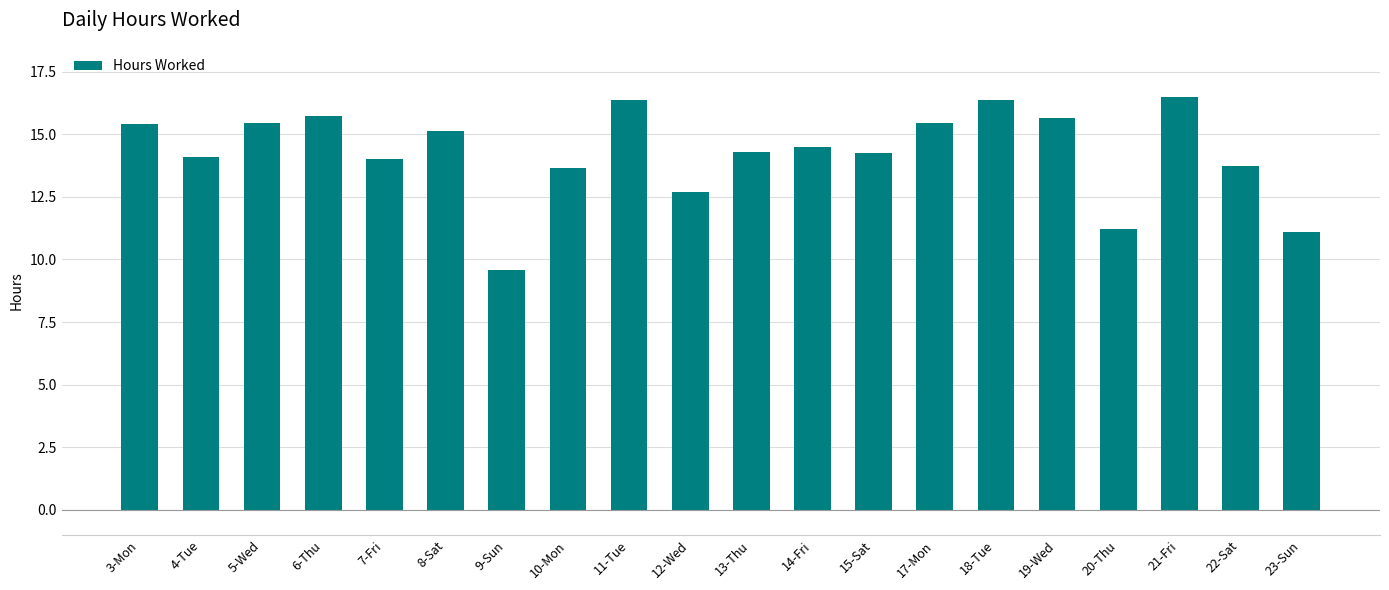

What is the value of the 20th bar from the left?

11.1